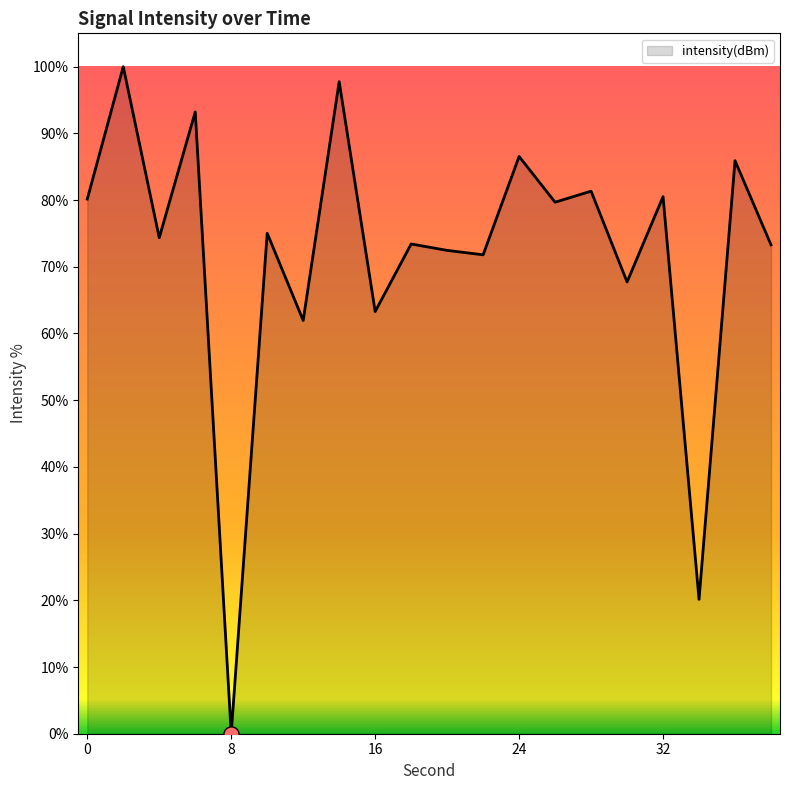

What is the maximum value shown in the chart?

100.0